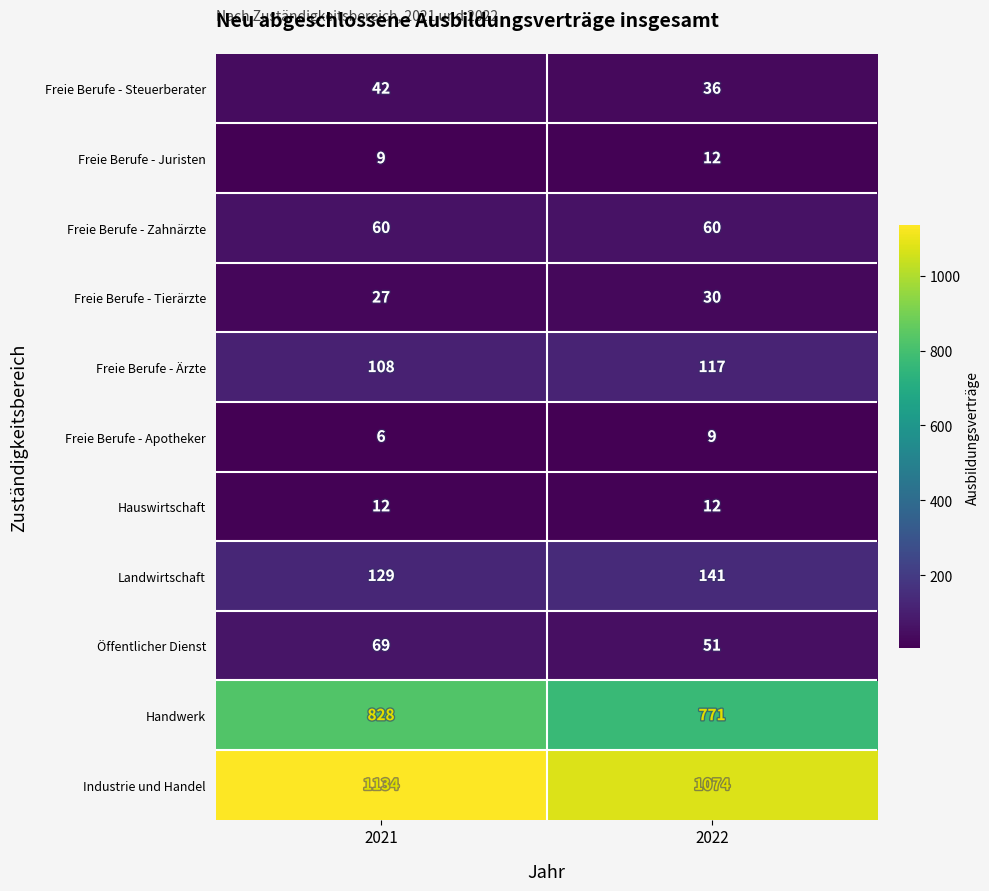

What is the smallest value displayed?

6